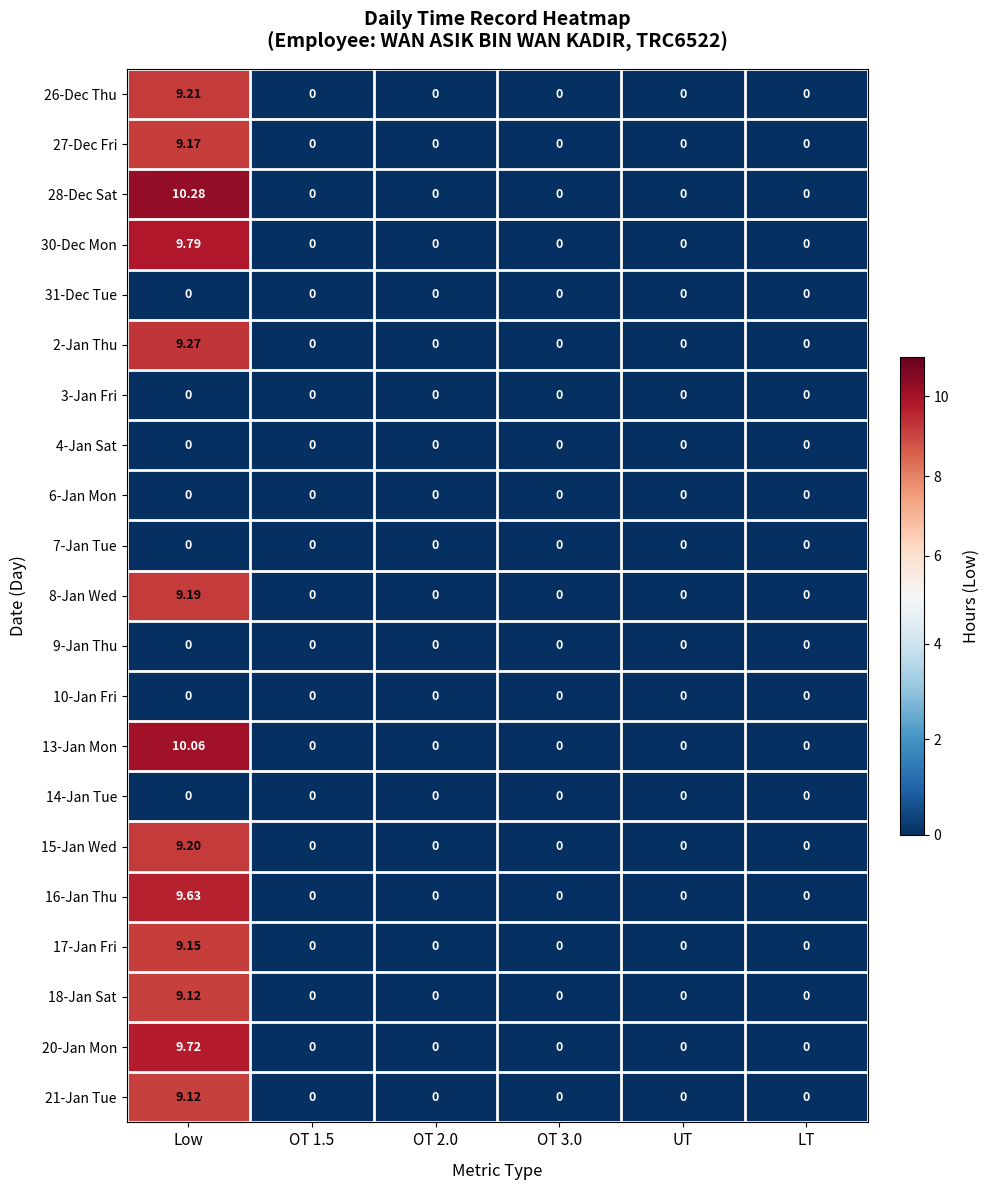

Which series has the widest spread of values?

28-Dec Sat